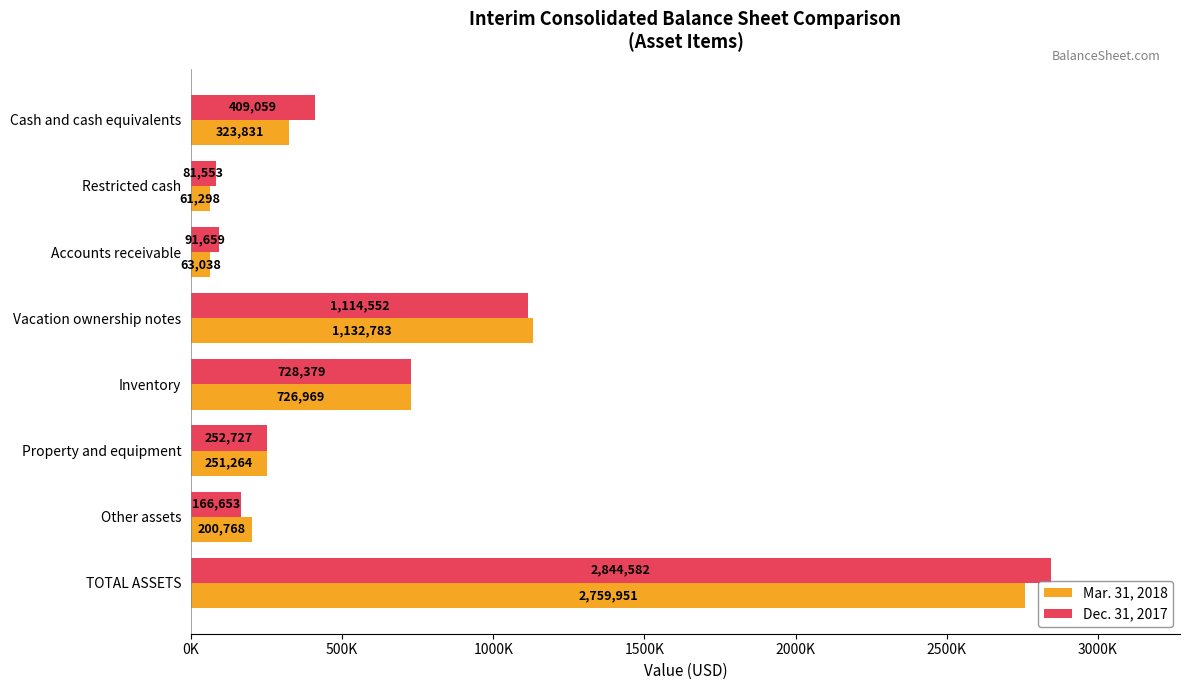

At which label does Dec. 31, 2017 reach its peak?

TOTAL ASSETS